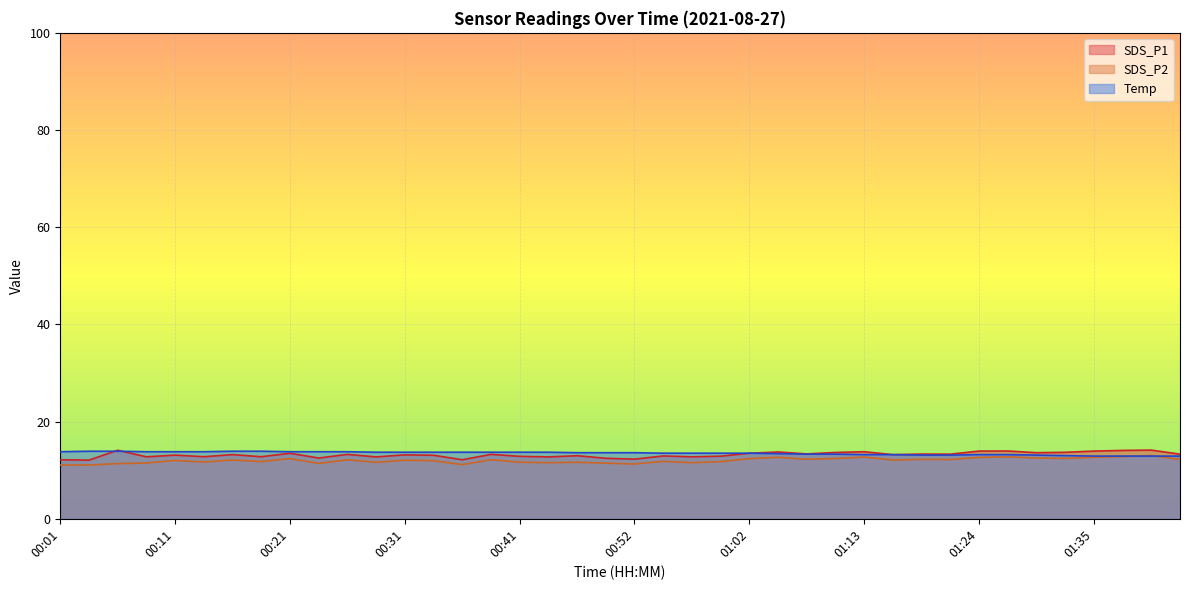

What is the highest value of the SDS_P1 series?

14.1